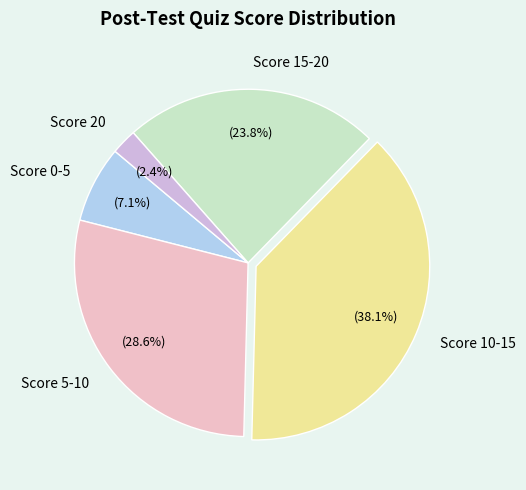

Rank the categories by value from highest to lowest.

Score 10-15, Score 5-10, Score 15-20, Score 0-5, Score 20